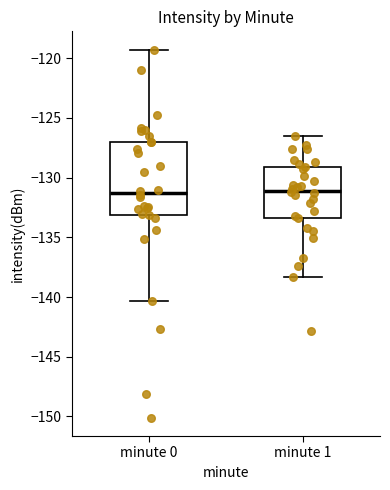

Where is the lower edge of the box for minute 0 on the y-axis? The values are not printed on the chart, so give them approximately, as read against the axis.

-133.0